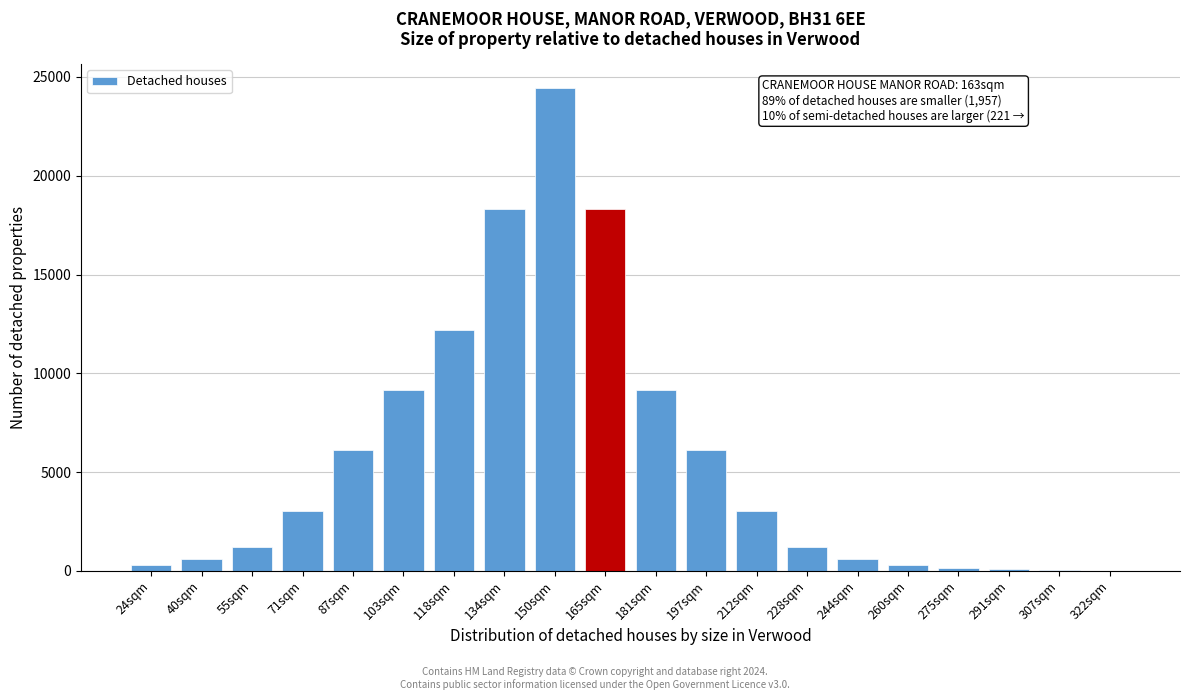

The value at 40sqm is 611. True or false?

True